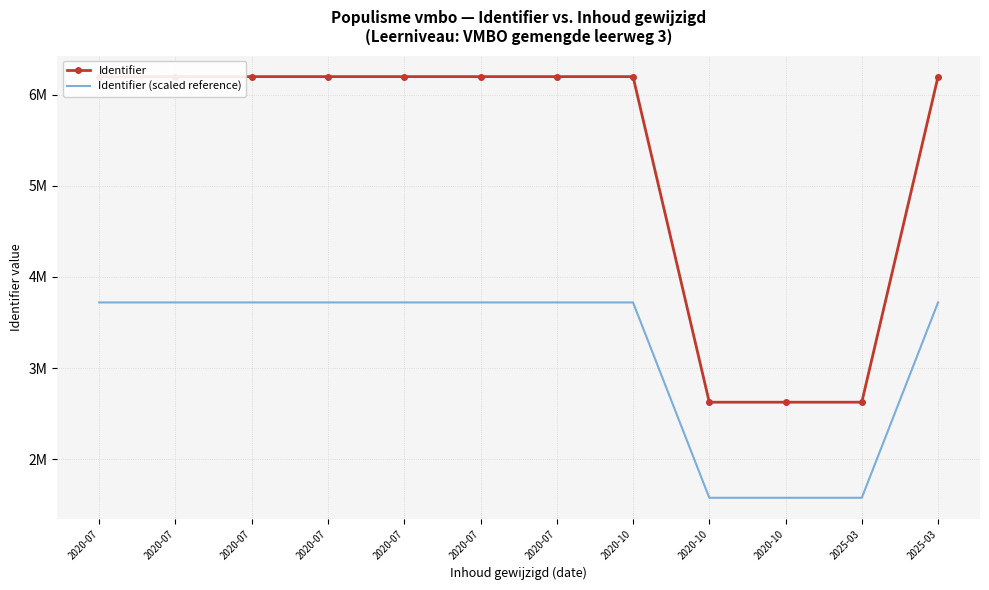

True or false: Identifier (scaled reference) and Identifier cross at least once.

False